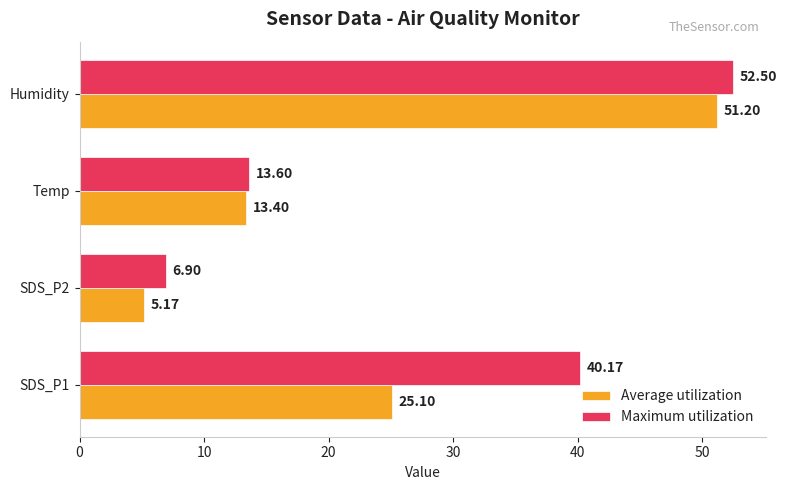

What is the difference between the maximum and second lowest values in the Average utilization series?

37.8